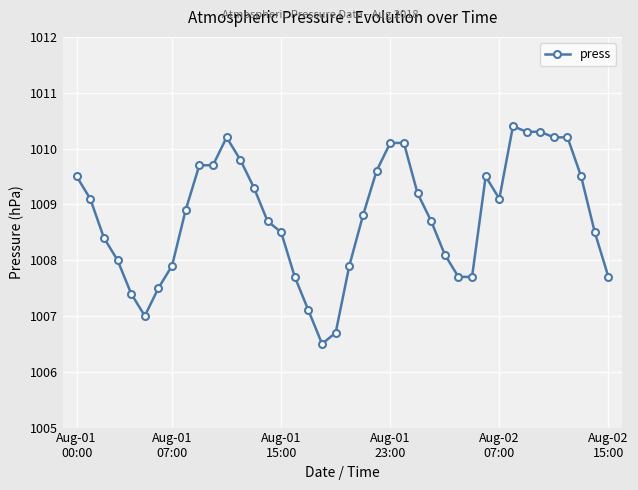

True or false: the data has more than 0 interior local peaks.

True